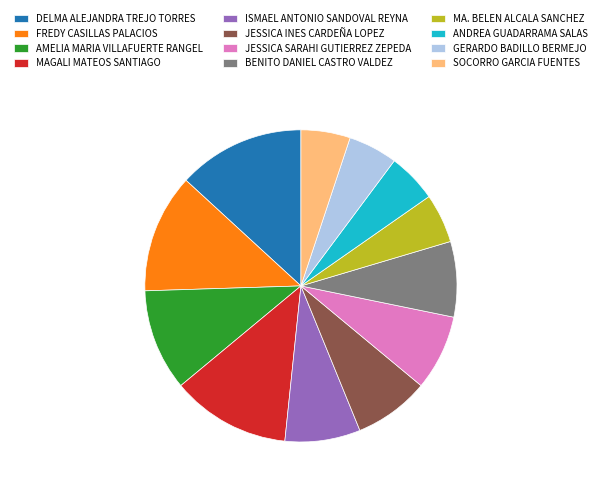

Does DELMA ALEJANDRA TREJO TORRES represent more than half of the total?

No